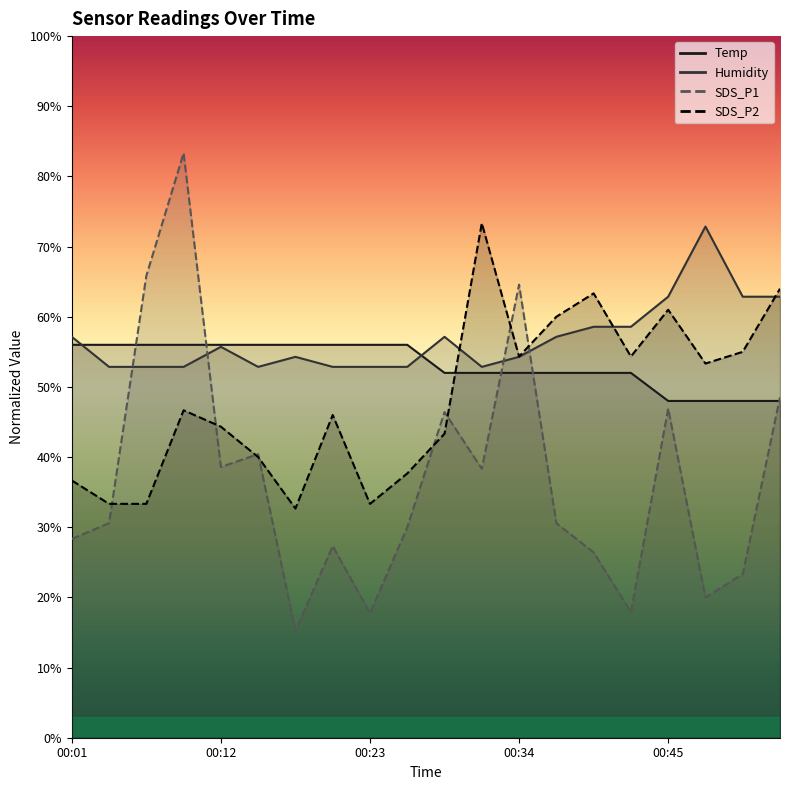

Rank the series by their maximum value, from lowest to highest.

Temp, Humidity, SDS_P2, SDS_P1